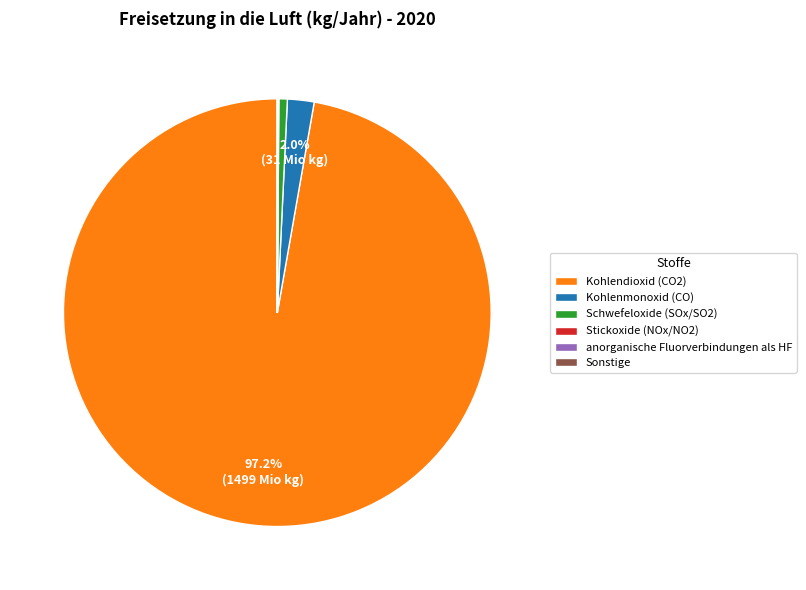

Which category has the biggest portion of the pie?

Kohlendioxid (CO2)